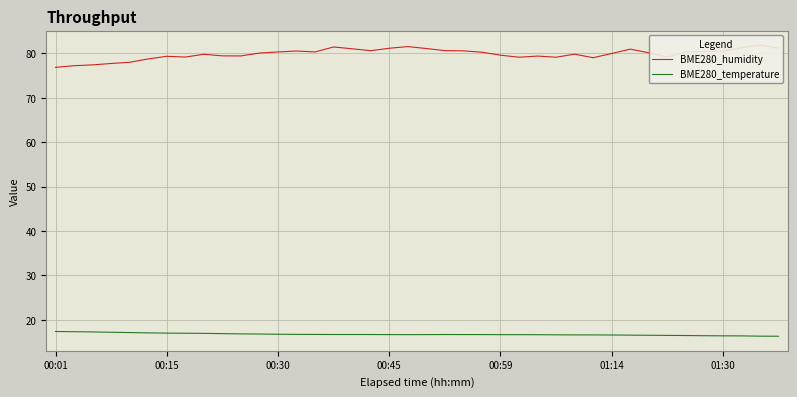

Is it true that BME280_temperature equals 16.5 at 31?

True